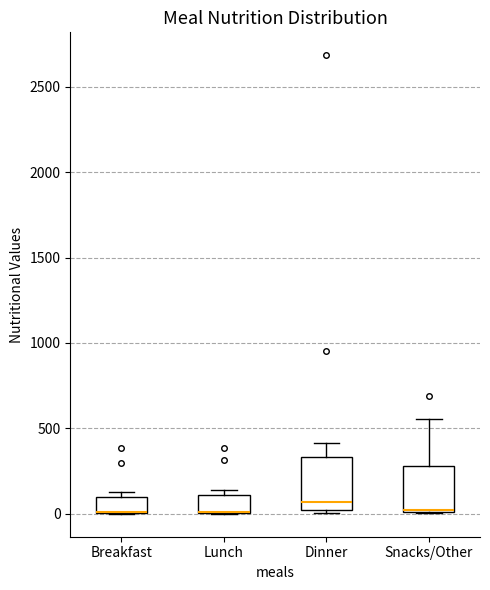

Reading left to right, transcribe this box plot: for each box, give where its median line is, the range the box spans, and where its two whiskers end, as read against the y-axis. The values are not printed on the chart, so give them approximately, as read against the axis.

Breakfast: median 0 (drawn on the box's lower edge), box 0 to 100, whiskers 0 to 150
Lunch: median 0 (drawn on the box's lower edge), box 0 to 100, whiskers 0 to 150
Dinner: median 50, box 0 to 350, whiskers 0 (just below the box's lower edge) to 400
Snacks/Other: median 0, box 0 to 300, whiskers 0 to 550